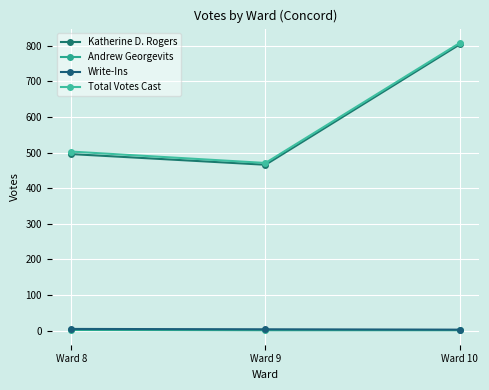

Does the chart have visible grid lines?

Yes